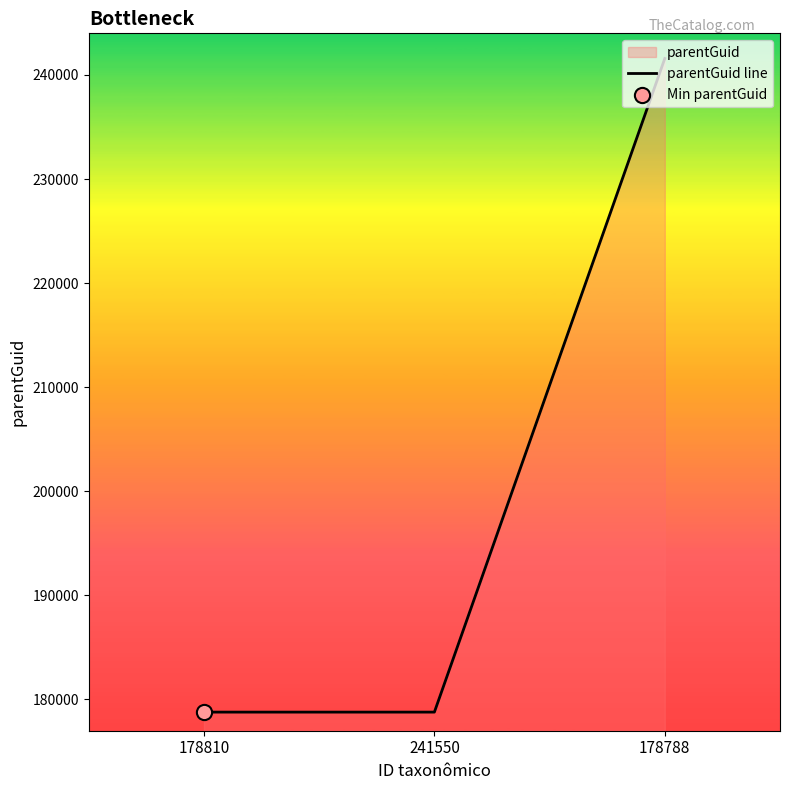

Between 241550 and 178788, which is larger?

178788